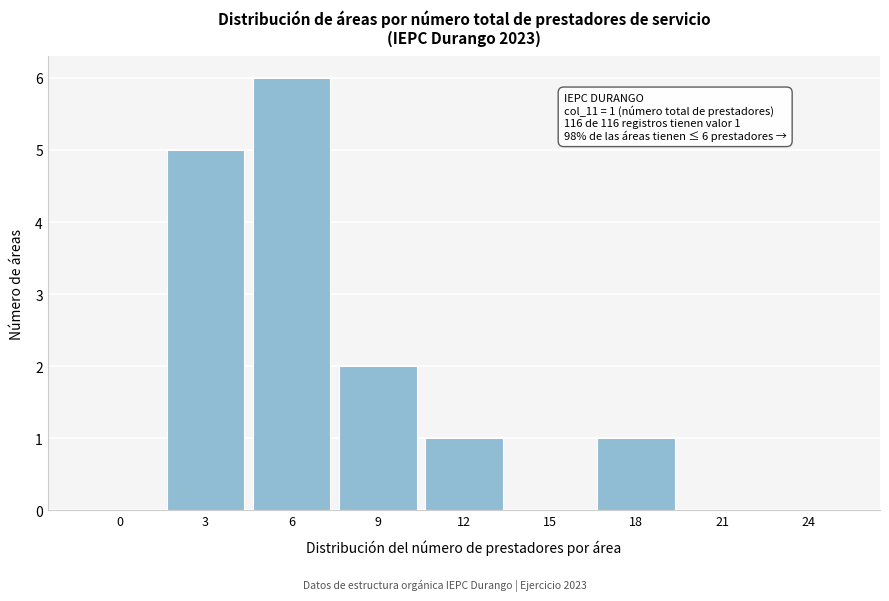

Reading left to right, transcribe all the data shown in this chart.

0=0	3=5	6=6	9=2	12=1	15=0	18=1	21=0	24=0